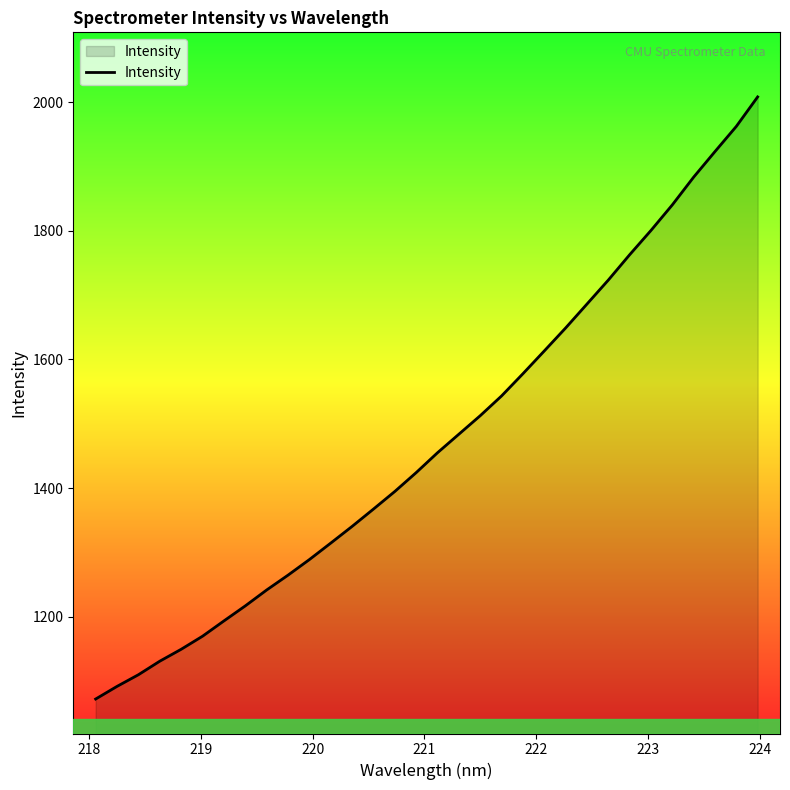

What is the greatest value displayed?

2008.2